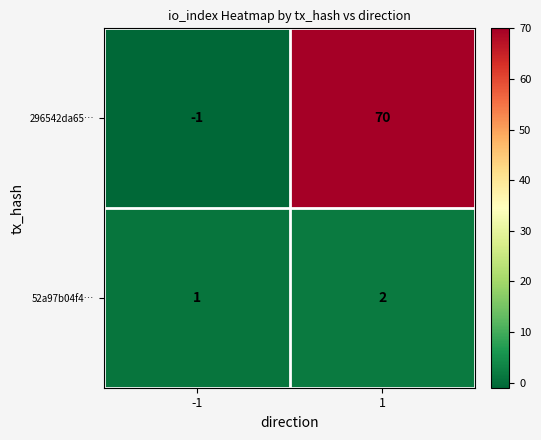

Which series has the largest range (max minus min)?

296542da65…